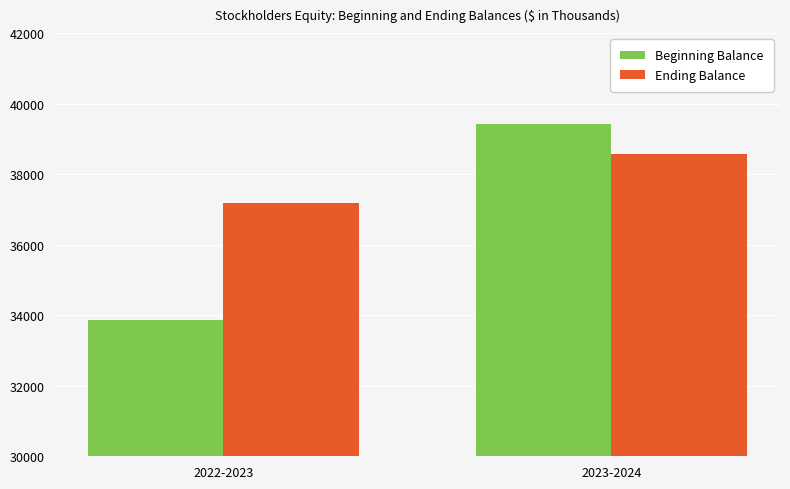

How many bars are there in total?

4